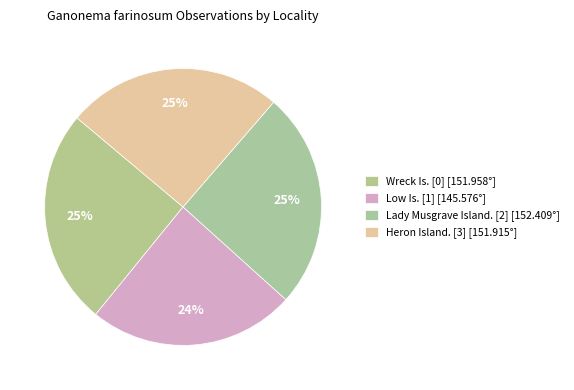

Which has a higher value, Wreck Is. [0] or Heron Island. [3]?

Wreck Is. [0]